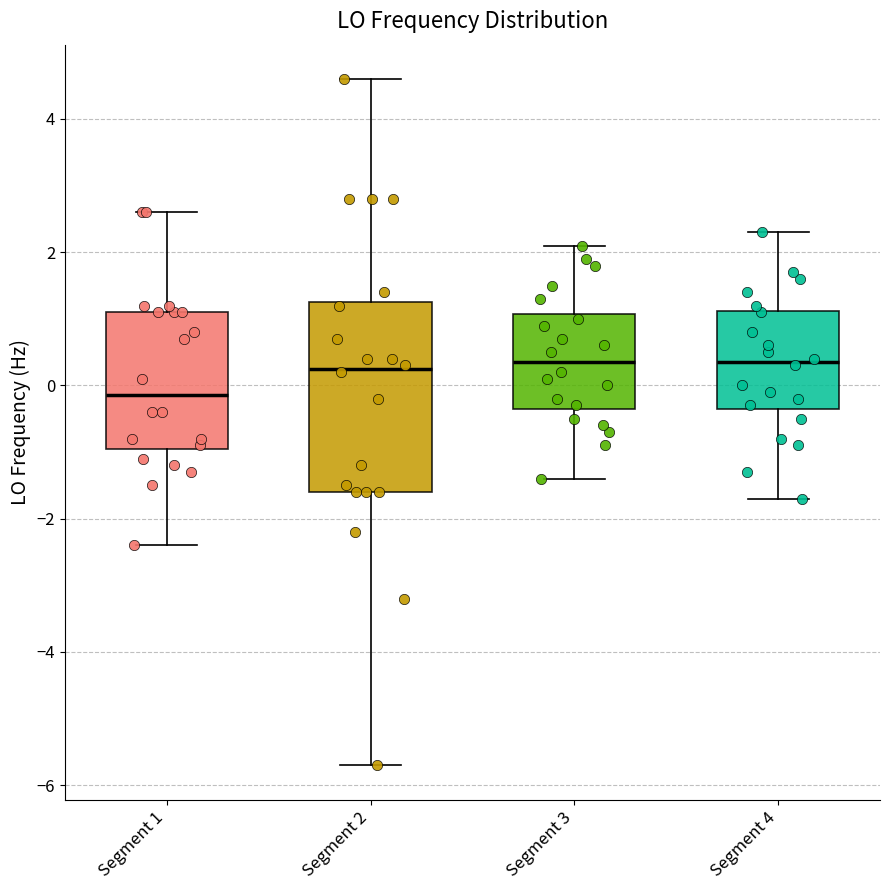

Reading left to right, transcribe this box plot: for each box, give where its median line is, the range the box spans, and where its two whiskers end, as read against the y-axis. The values are not printed on the chart, so give them approximately, as read against the axis.

Segment 1: median -0.2, box -1.0 to 1.2, whiskers -2.4 to 2.6
Segment 2: median 0.2, box -1.6 to 1.2, whiskers -5.6 to 4.6
Segment 3: median 0.4, box -0.4 to 1.0, whiskers -1.4 to 2.2
Segment 4: median 0.4, box -0.4 to 1.2, whiskers -1.6 to 2.4